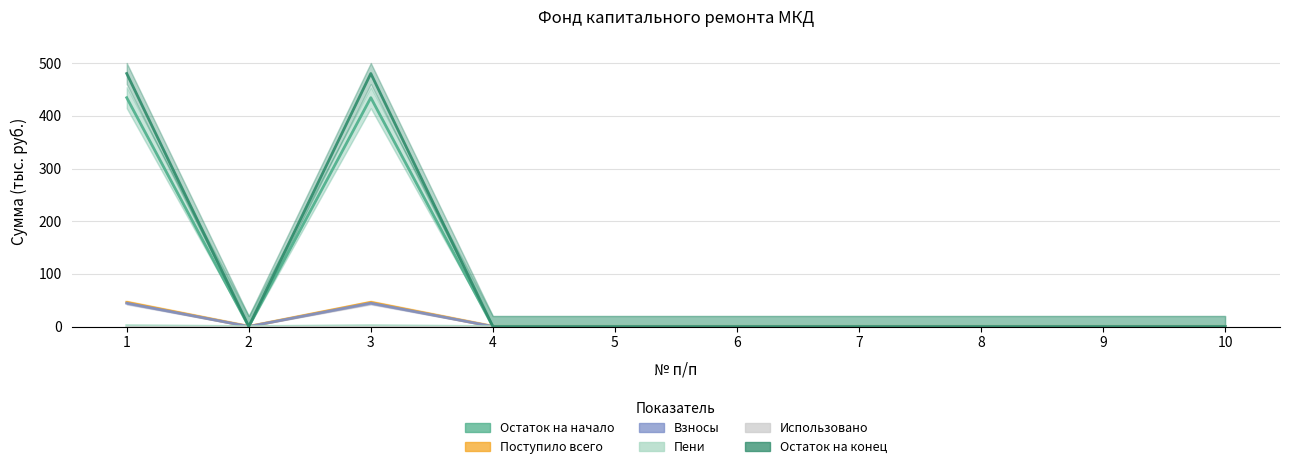

Reading left to right, transcribe all the data shown in this chart.

Остаток на начало: 1=434.5	2=0.0	3=434.5	4=0.0	5=0.0	6=0.0	7=0.0	8=0.0	9=0.0	10=0.0
Поступило всего: 1=45.9	2=0.0	3=45.9	4=0.0	5=0.0	6=0.0	7=0.0	8=0.0	9=0.0	10=0.0
Взносы: 1=44.3	2=0.0	3=44.3	4=0.0	5=0.0	6=0.0	7=0.0	8=0.0	9=0.0	10=0.0
Пени: 1=1.6	2=0.0	3=1.6	4=0.0	5=0.0	6=0.0	7=0.0	8=0.0	9=0.0	10=0.0
Использовано: 1=0.0	2=0.0	3=0.0	4=0.0	5=0.0	6=0.0	7=0.0	8=0.0	9=0.0	10=0.0
Остаток на конец: 1=480.4	2=0.0	3=480.4	4=0.0	5=0.0	6=0.0	7=0.0	8=0.0	9=0.0	10=0.0